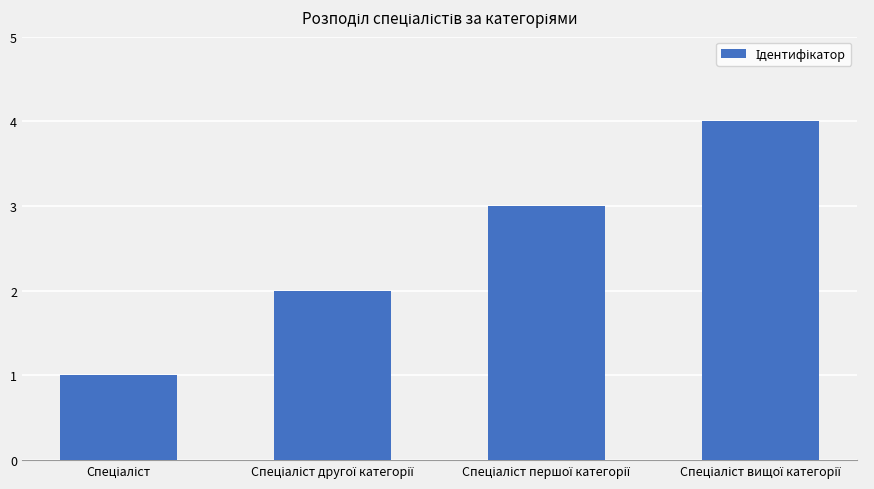

What is the difference between the maximum and minimum values?

3